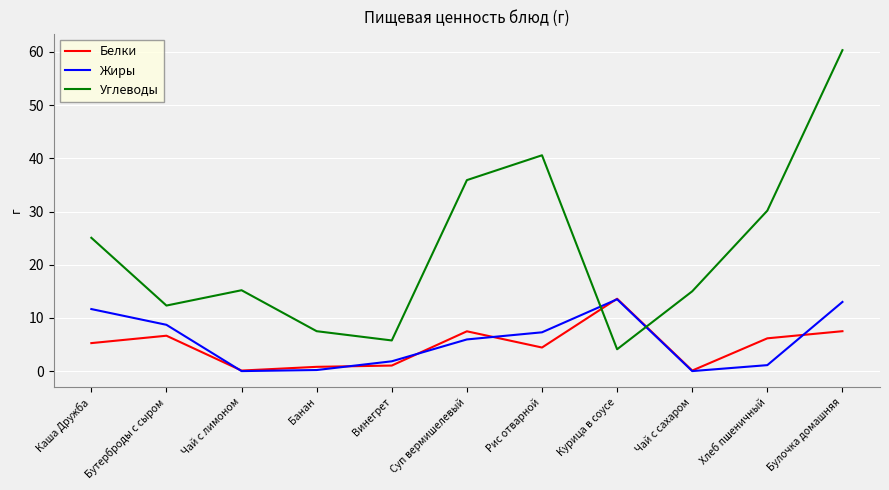

Does the chart display data point markers on the line(s)?

No